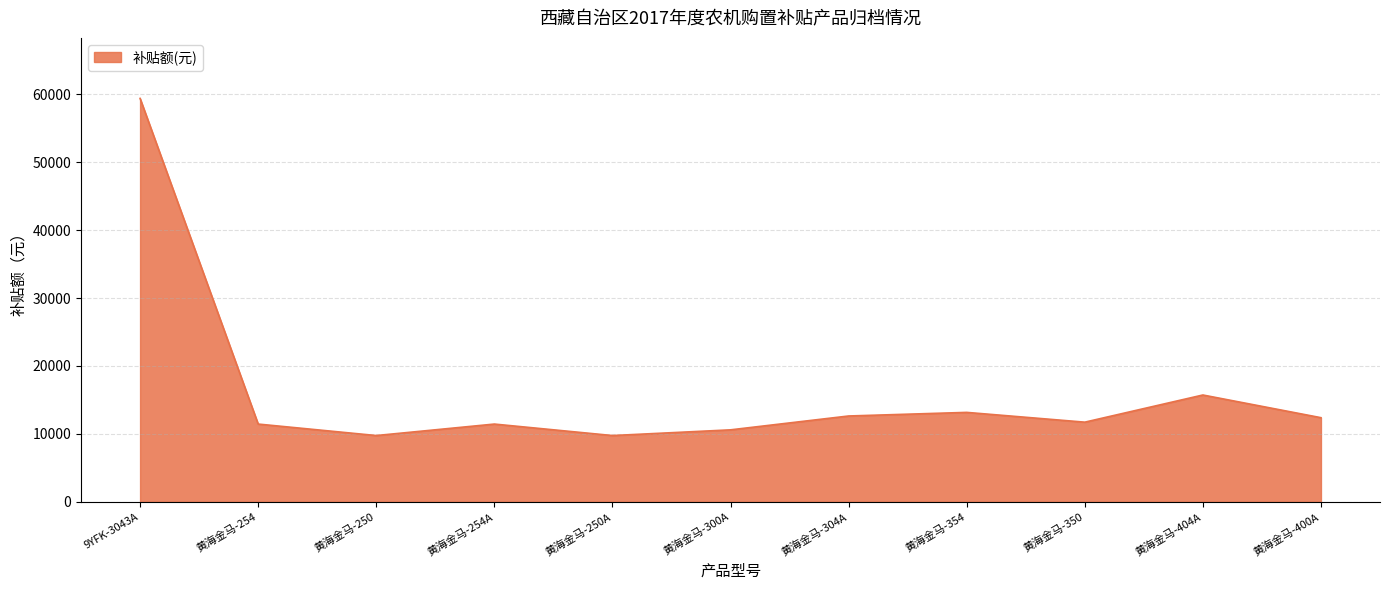

Which label corresponds to the largest value in the chart?

9YFK-3043A